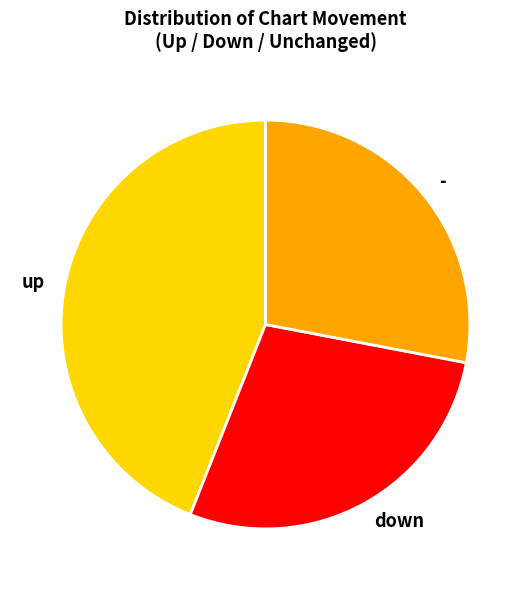

Does up represent more than half of the total?

No